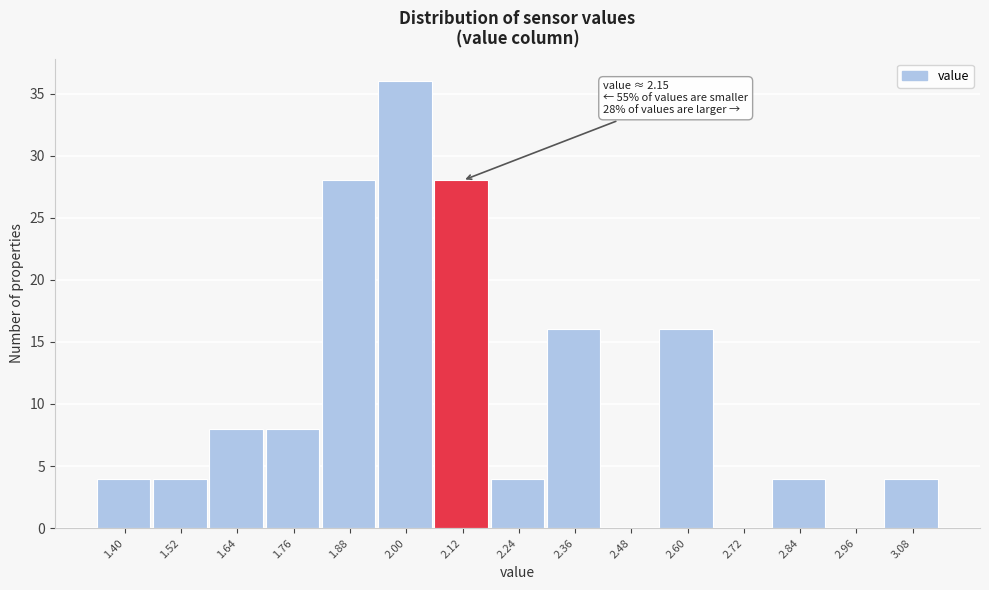

Reading left to right, extract all data points from this chart.

1.40=4	1.52=4	1.64=8	1.76=8	1.88=28	2.00=36	2.12=28	2.24=4	2.36=16	2.48=0	2.60=16	2.72=0	2.84=4	2.96=0	3.08=4